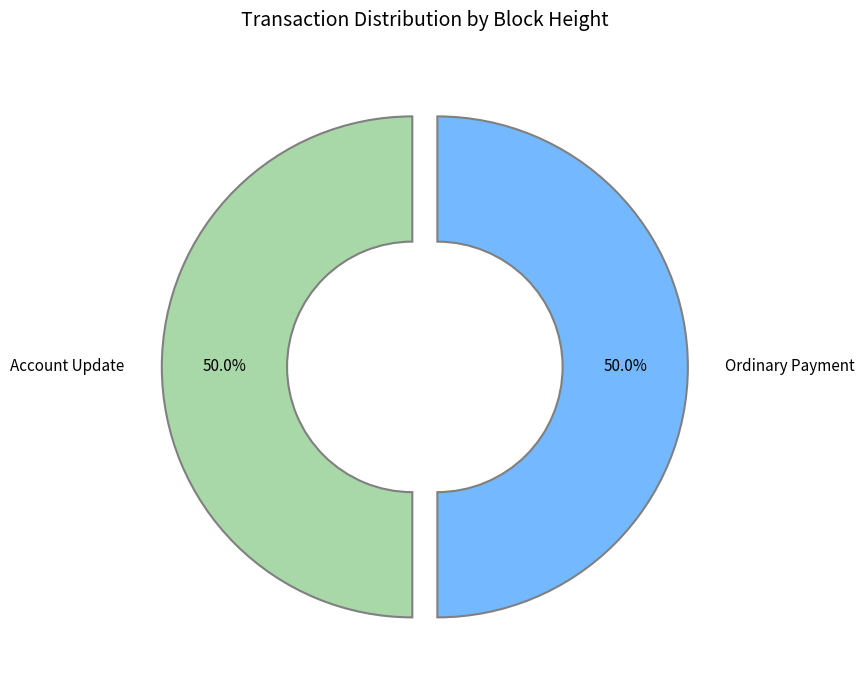

To the nearest percent, what is the average slice percentage?

50%